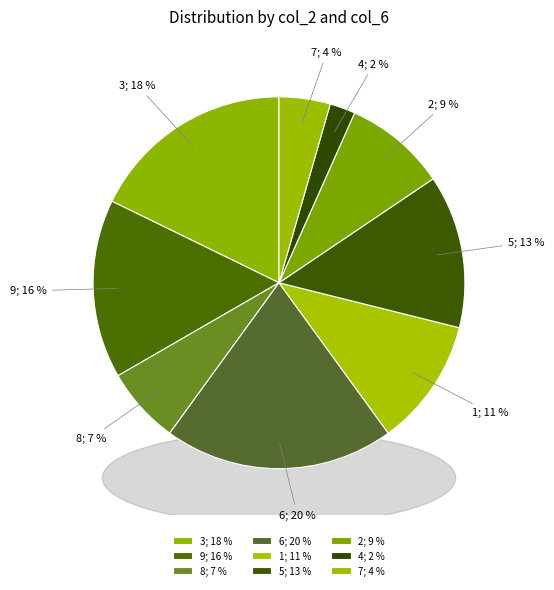

What percentage is the 1 slice, to the nearest percent?

11%